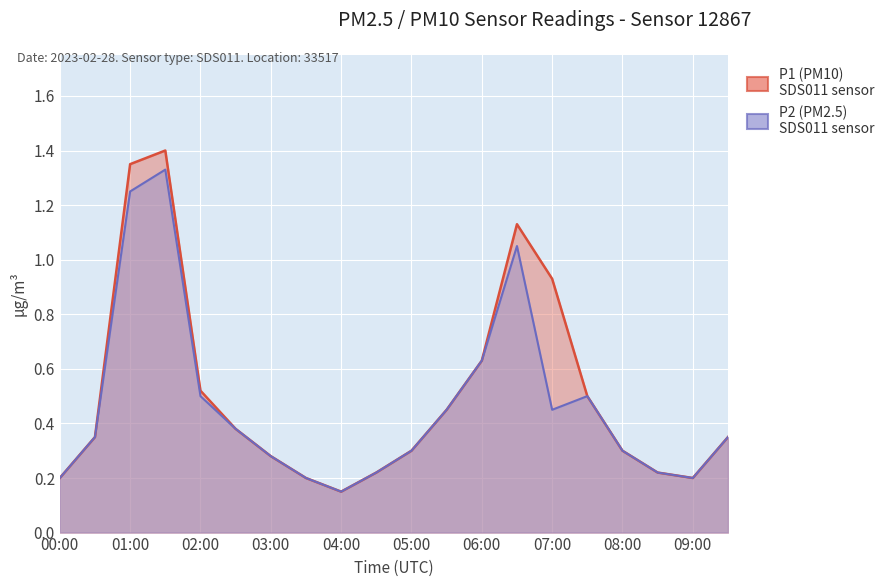

Which series has the widest spread of values?

P1